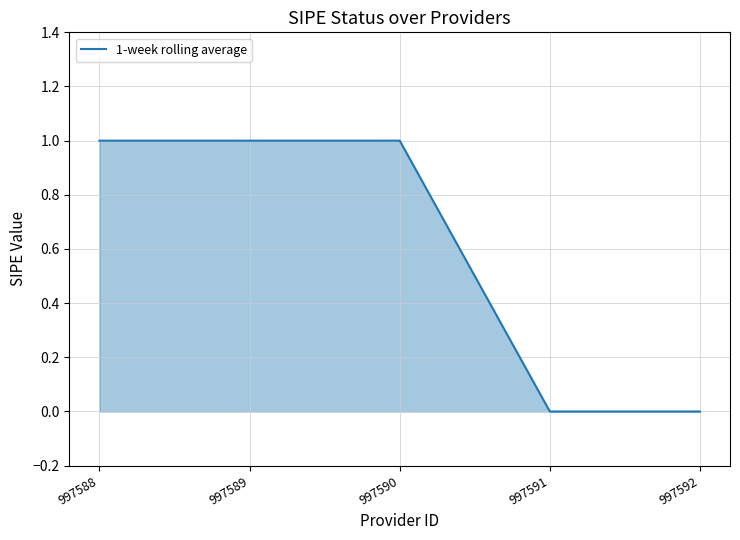

How many distinct data groups are displayed?

1